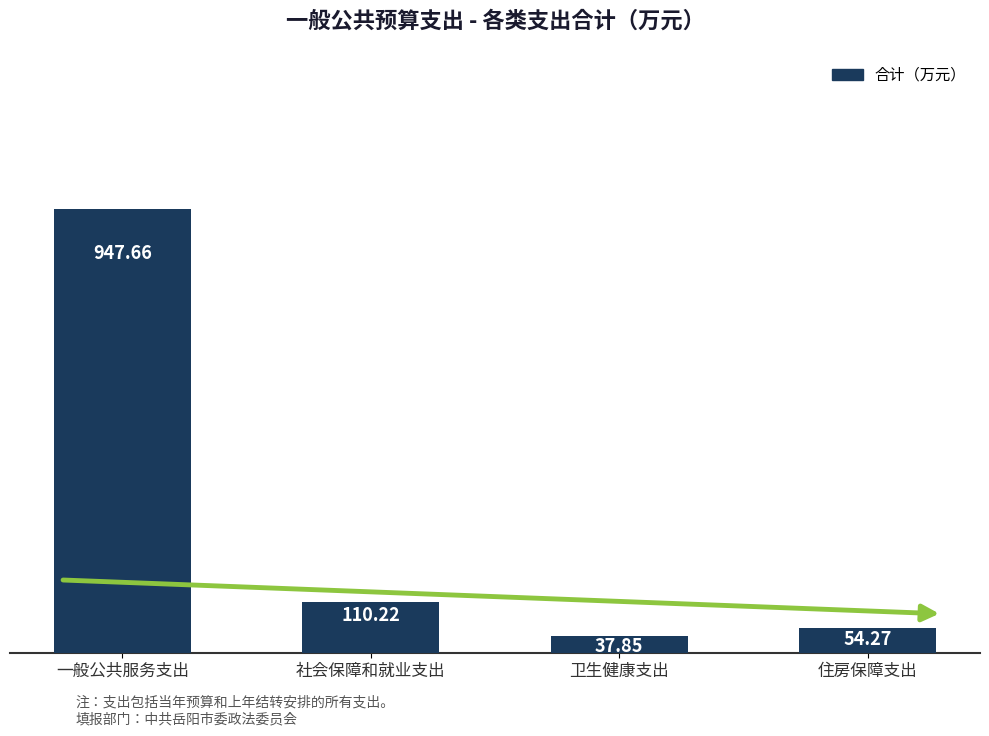

What is the maximum value shown in the chart?

947.7